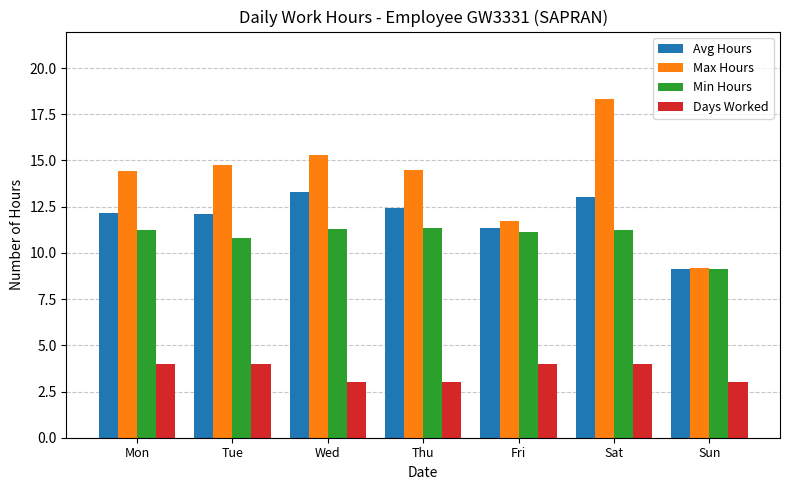

Which series has the largest total across all categories?

Max Hours